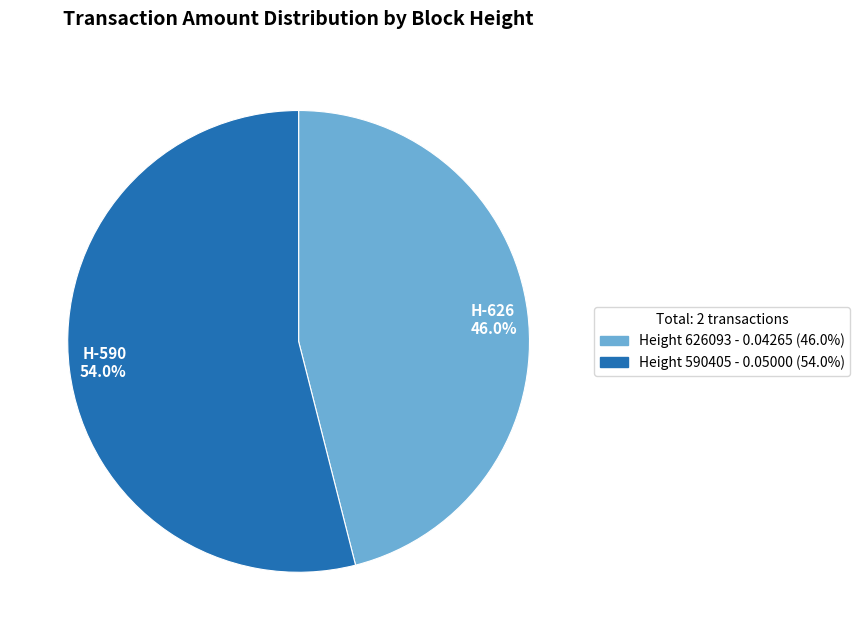

Does any single category account for the majority?

Yes